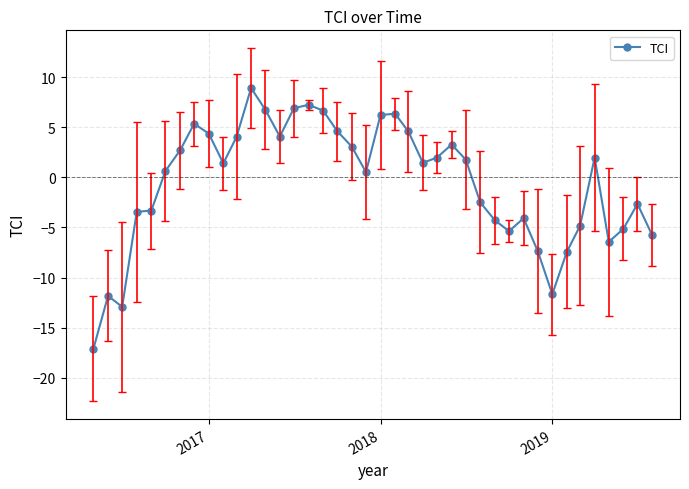

What is the average value?

-0.5